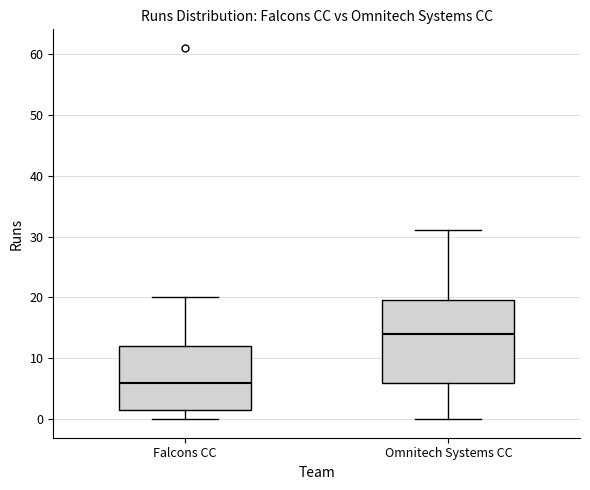

Reading left to right, transcribe this box plot: for each box, give where its median line is, the range the box spans, and where its two whiskers end, as read against the y-axis. The values are not printed on the chart, so give them approximately, as read against the axis.

Falcons CC: median 6, box 2 to 12, whiskers 0 to 20
Omnitech Systems CC: median 14, box 6 to 20, whiskers 0 to 31